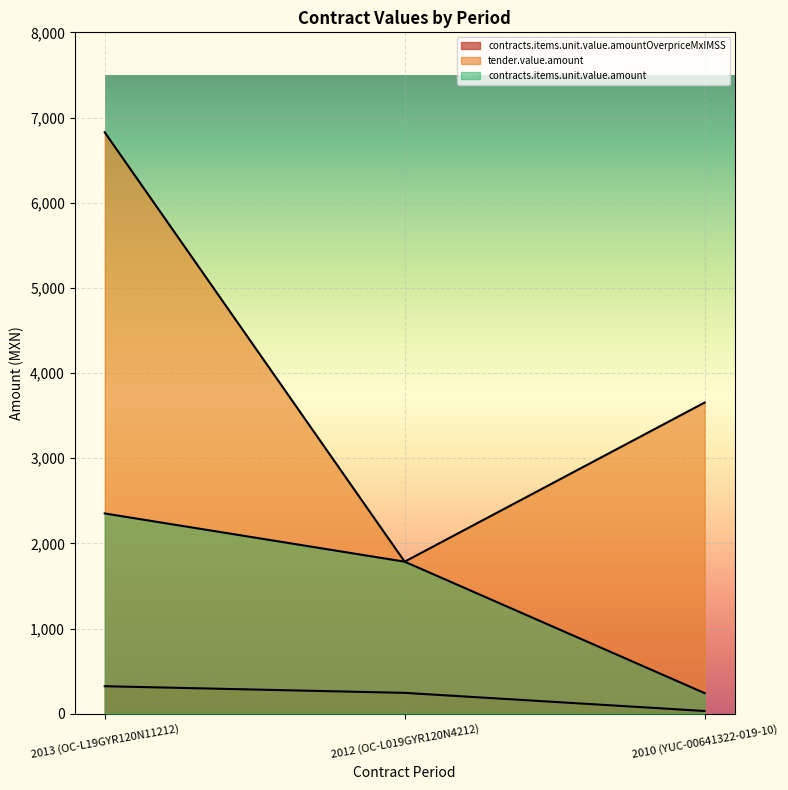

What is the label of the 2nd point from the left?

2012 (OC-L019GYR120N4212)